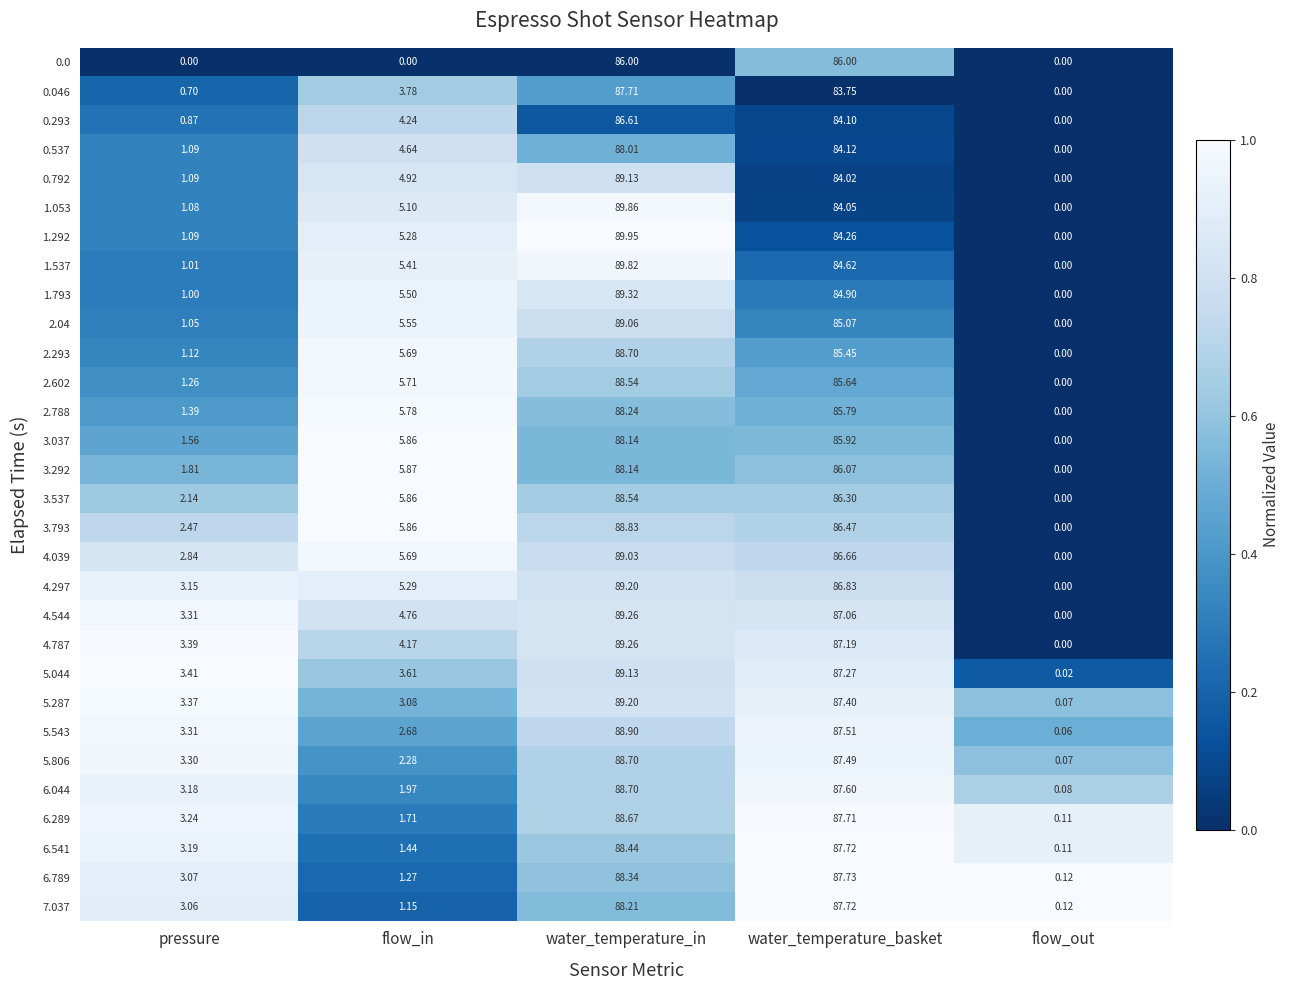

At which category is the sum across all series the highest?

water_temperature_in